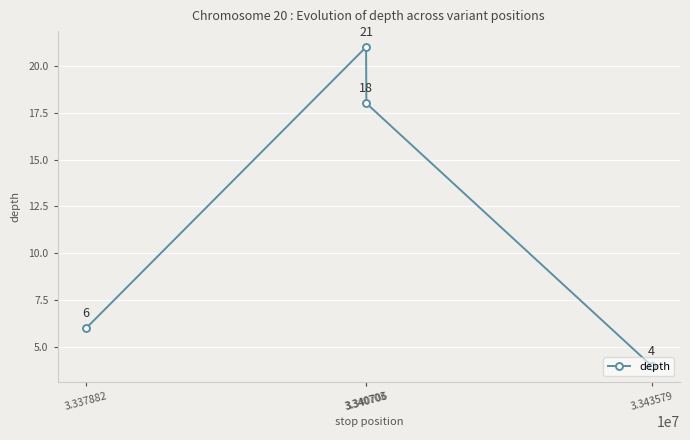

How many lines are shown in the chart?

1